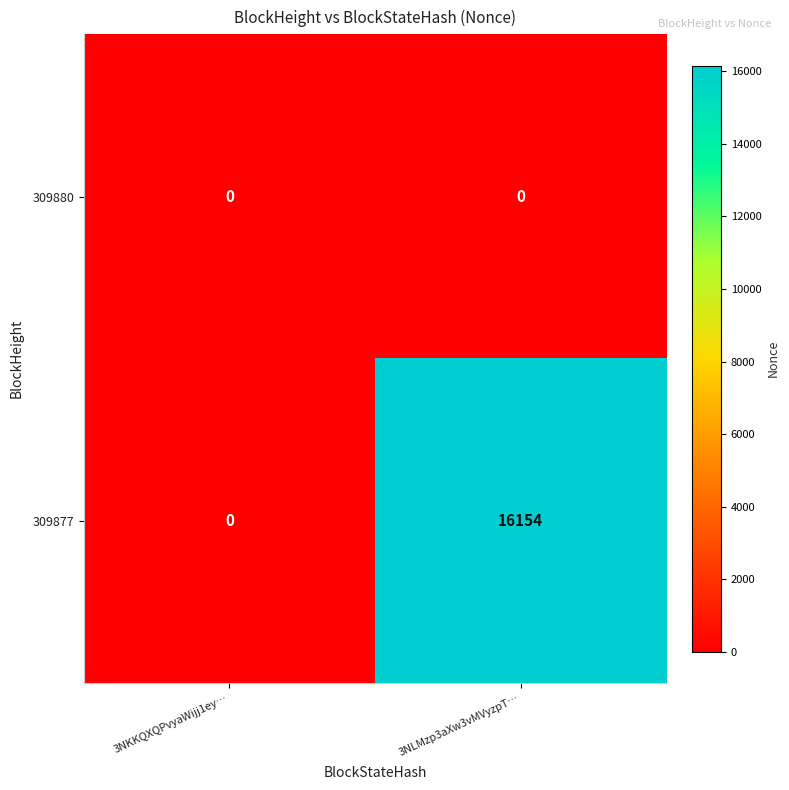

At which label does 309877 reach its minimum?

3NKKQXQPvyaWijj1ey…